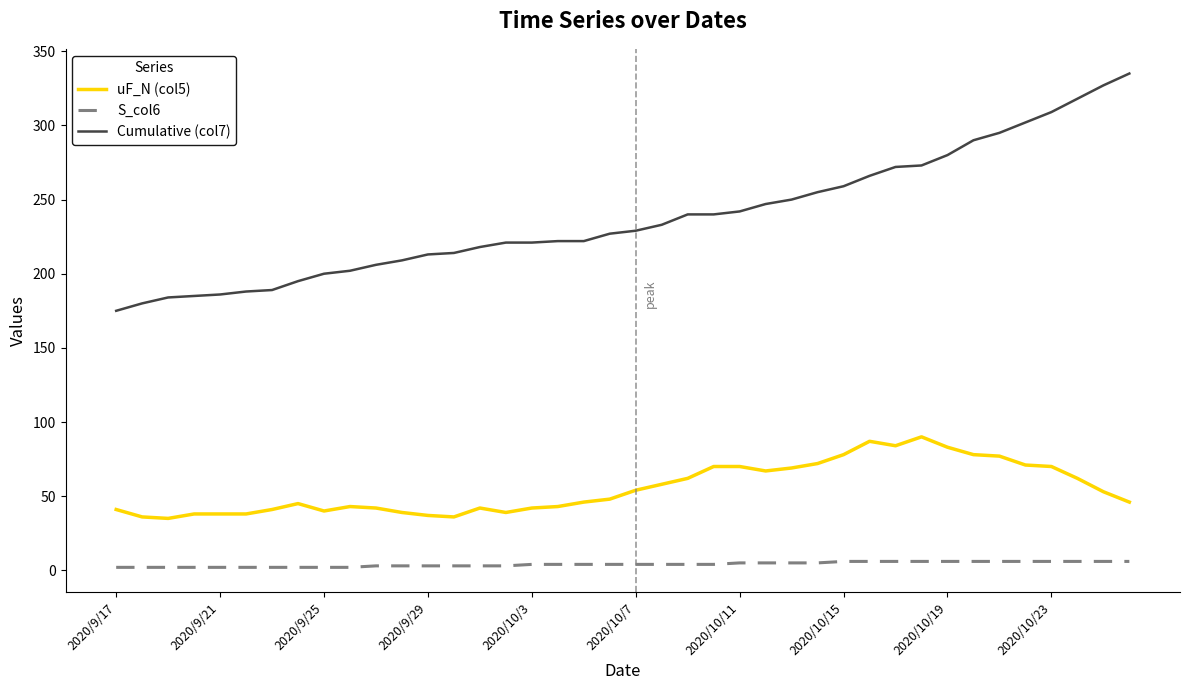

What is the greatest value displayed?

335